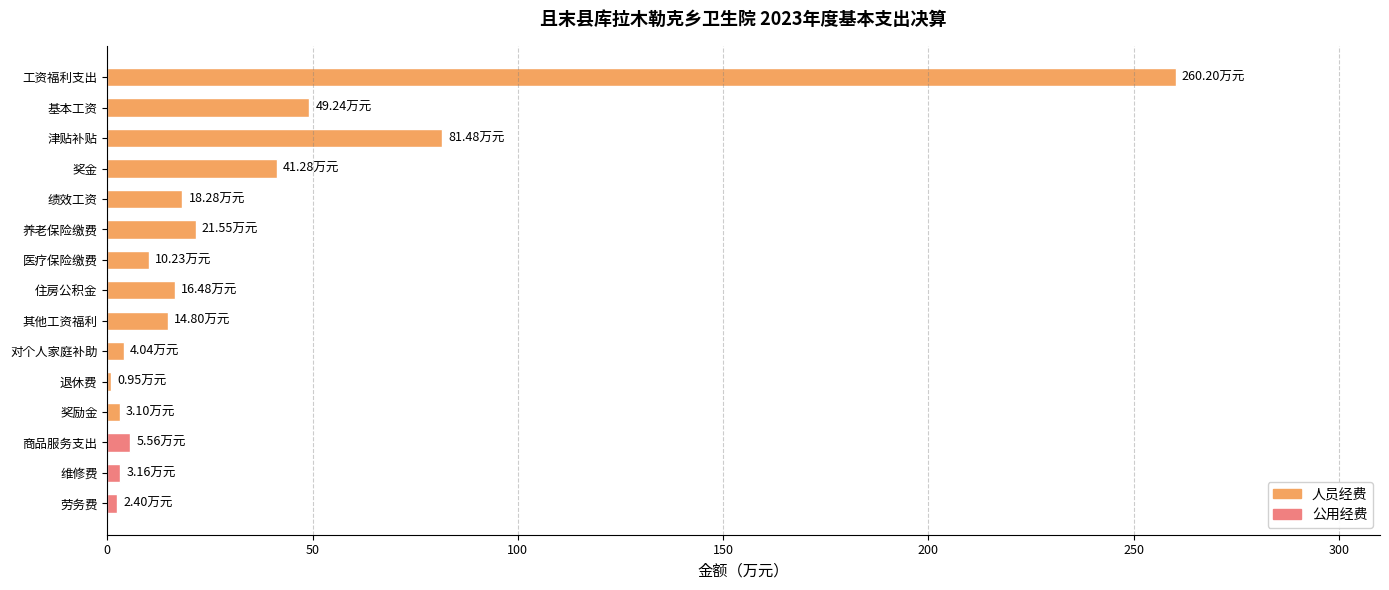

Which has a higher value, 住房公积金 or 劳务费?

住房公积金